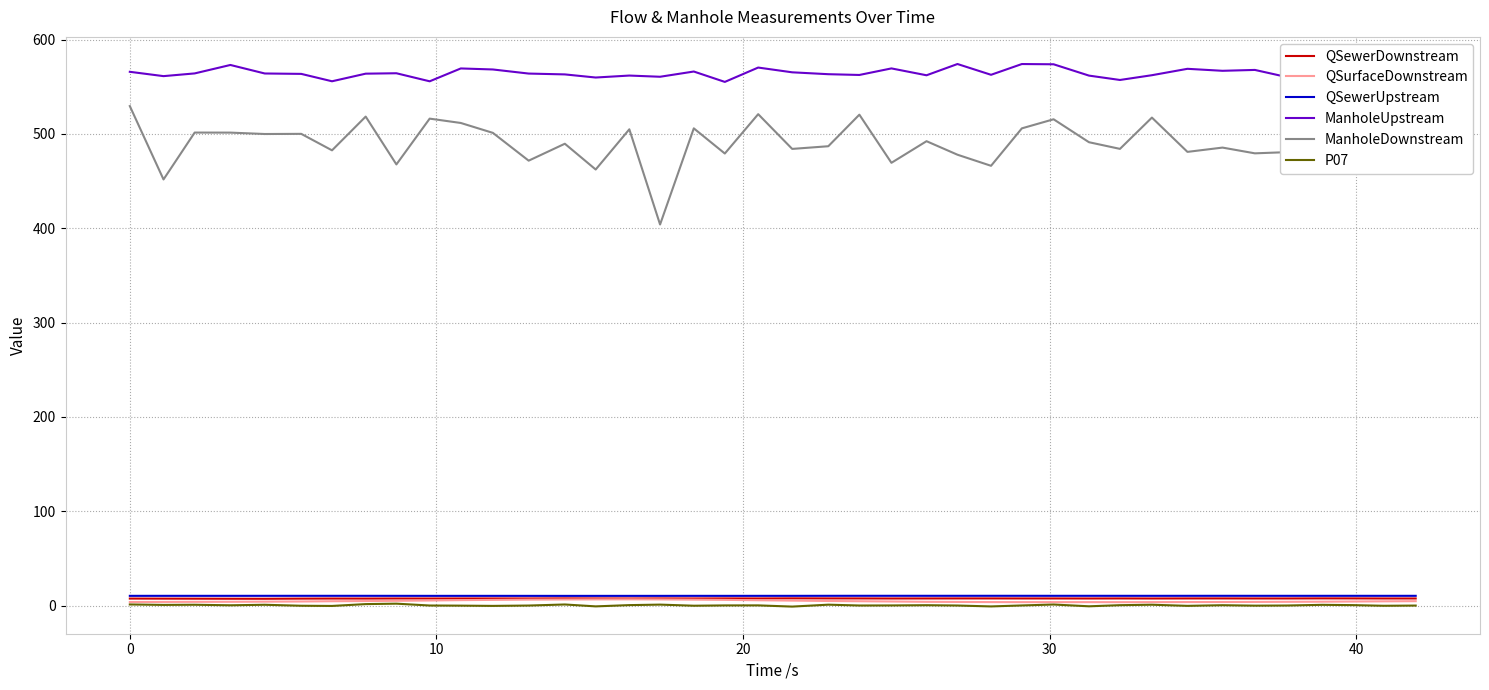

Reading left to right, what are all the values shown in this chart?

QSewerDownstream: 7.5	7.5	7.4	7.4	7.3	7.5	7.6	7.5	7.6	7.6	7.6	7.7	7.6	7.7	7.7	7.6	7.7	7.6	7.7	7.7	7.8	7.7	7.7	7.6	7.7	7.7	7.7	7.7	7.7	7.6	7.7	7.6	7.7	7.7	7.6	7.7	7.7	7.7	7.6	7.6
QSurfaceDownstream: 3.9	4.0	4.1	4.1	4.3	4.4	4.7	4.9	5.2	5.5	5.9	6.1	6.4	6.6	6.7	6.7	6.6	6.4	6.2	5.7	5.4	5.0	4.7	4.4	4.1	4.0	3.8	3.7	3.7	3.7	3.7	3.7	3.8	3.9	4.0	4.1	4.2	4.4	4.6	4.8
QSewerUpstream: 10.4	10.4	10.4	10.4	10.4	10.4	10.4	10.4	10.4	10.4	10.4	10.4	10.4	10.4	10.4	10.4	10.4	10.4	10.4	10.4	10.4	10.5	10.5	10.5	10.5	10.5	10.5	10.5	10.5	10.5	10.4	10.4	10.4	10.5	10.4	10.4	10.4	10.4	10.4	10.4
ManholeUpstream: 565.9	561.3	564.2	573.1	564.1	563.7	555.9	563.9	564.4	555.8	569.5	568.4	564.0	563.1	559.8	561.9	560.6	566.2	555.2	570.4	565.4	563.4	562.6	569.5	562.2	574.2	562.7	574.1	573.9	561.9	557.2	562.3	569.1	567.0	567.9	560.3	558.0	568.6	565.3	554.3
ManholeDownstream: 529.6	451.8	501.5	501.4	500.0	500.1	482.7	518.4	467.7	516.3	511.7	501.2	471.7	489.7	462.3	505.0	404.0	506.0	479.3	521.0	484.2	487.0	520.5	469.4	492.3	478.0	466.3	506.0	515.6	491.3	484.2	517.4	481.0	485.6	479.5	480.7	480.3	508.6	518.3	486.0
P07: 1.3	0.8	1.0	0.4	1.0	-0.1	-0.3	1.7	2.1	0.2	0.0	-0.2	0.1	1.3	-0.7	0.6	1.1	-0.1	0.3	0.3	-1.0	1.1	0.2	0.2	0.5	0.2	-0.8	0.2	1.2	-0.7	0.5	1.0	-0.2	0.5	0.0	0.2	0.9	0.6	-0.1	0.1